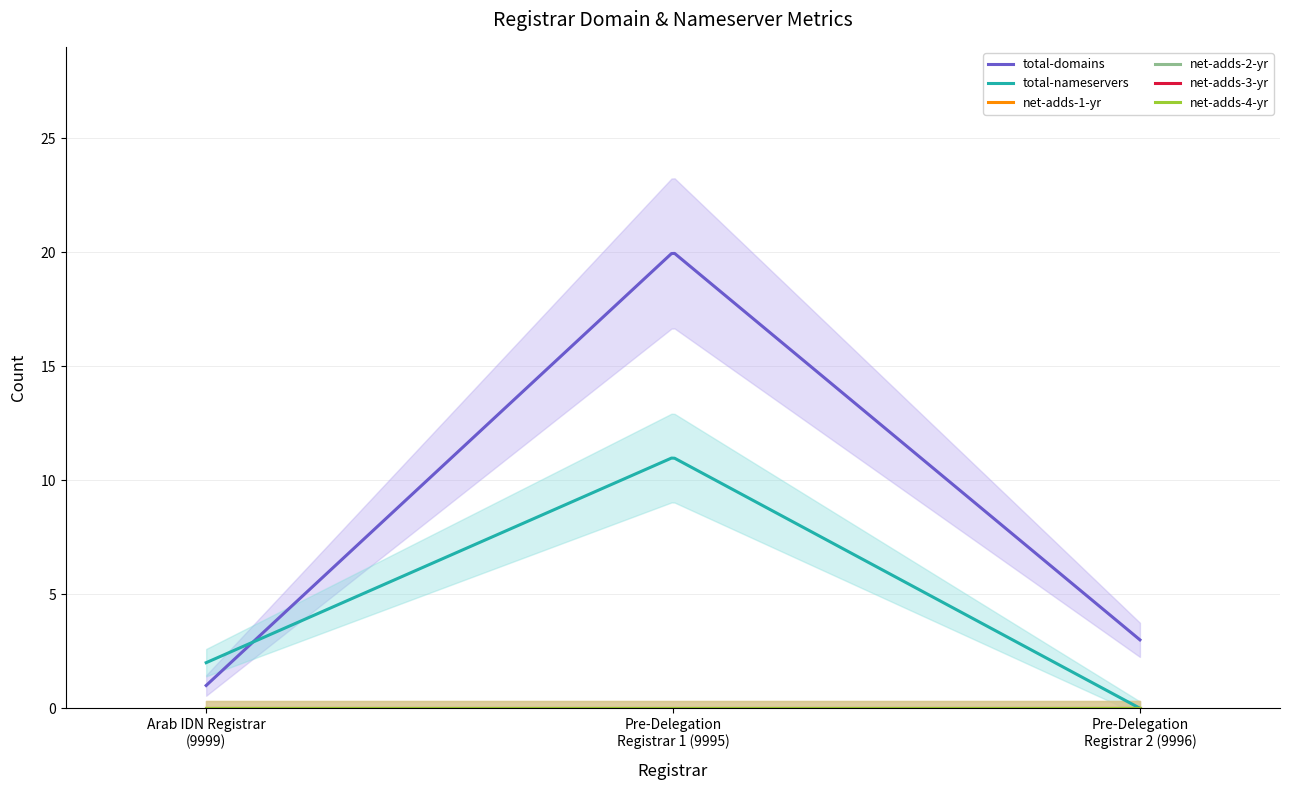

At which category is the sum across all series the highest?

Pre-Delegation
Registrar 1 (9995)